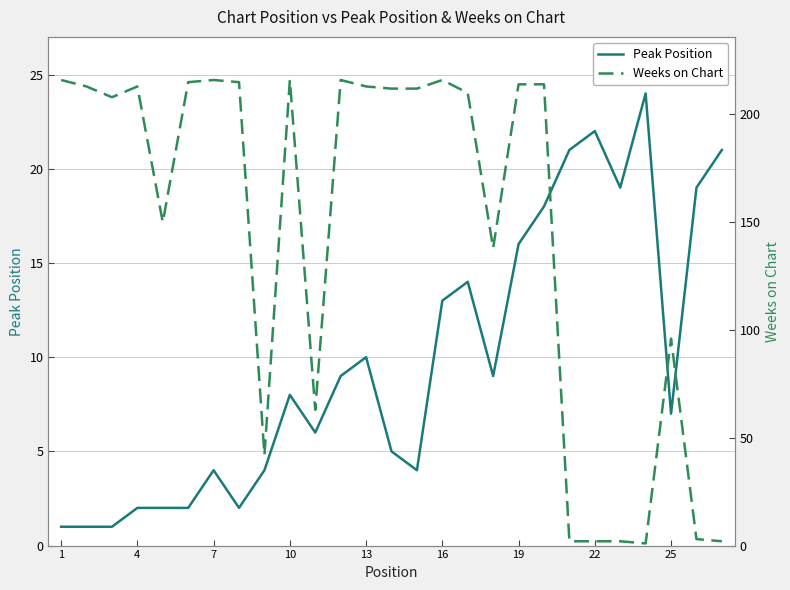

What is the highest value of the Peak Position series?

24